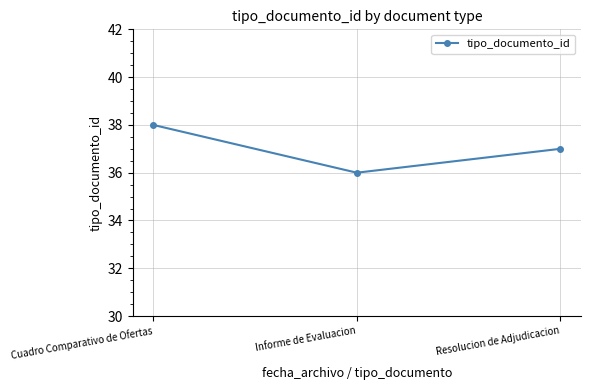

What is the difference between the values at Informe de Evaluacion and Cuadro Comparativo de Ofertas?

2